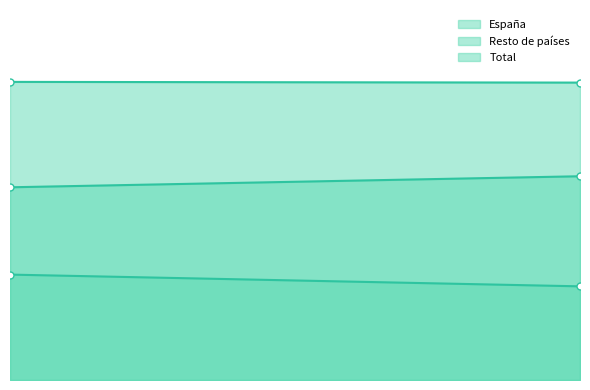

Rank the series by their average value, from highest to lowest.

Total, España, Resto de países